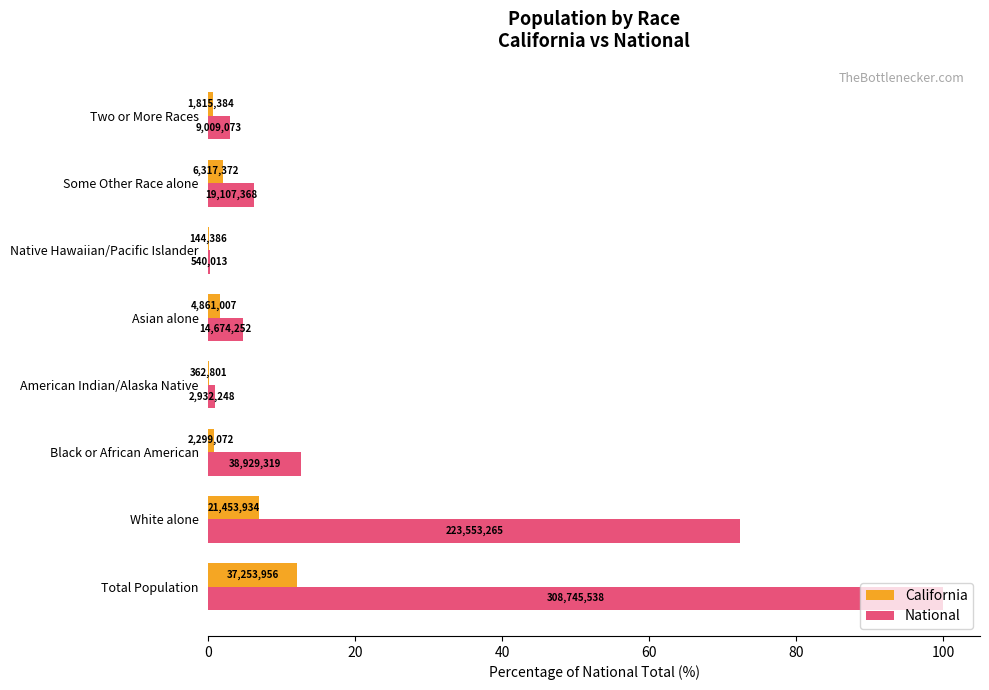

What are all the series names shown in the legend?

California, National